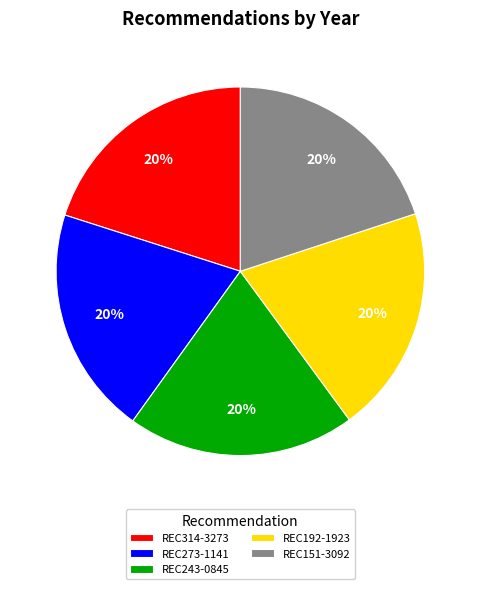

Does REC151-3092 represent more than half of the total?

No